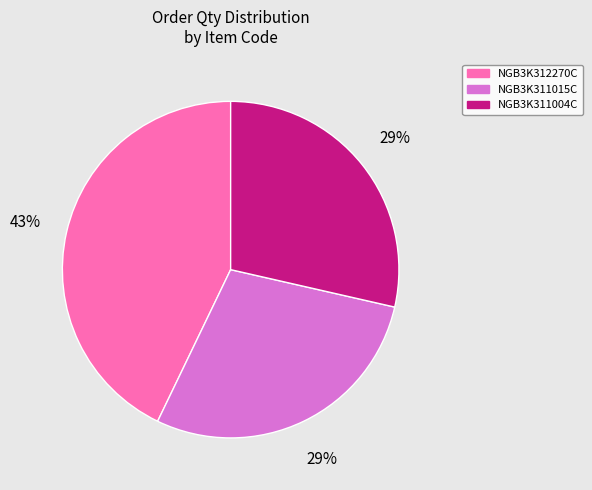

What percentage is the NGB3K311004C slice, to the nearest percent?

29%